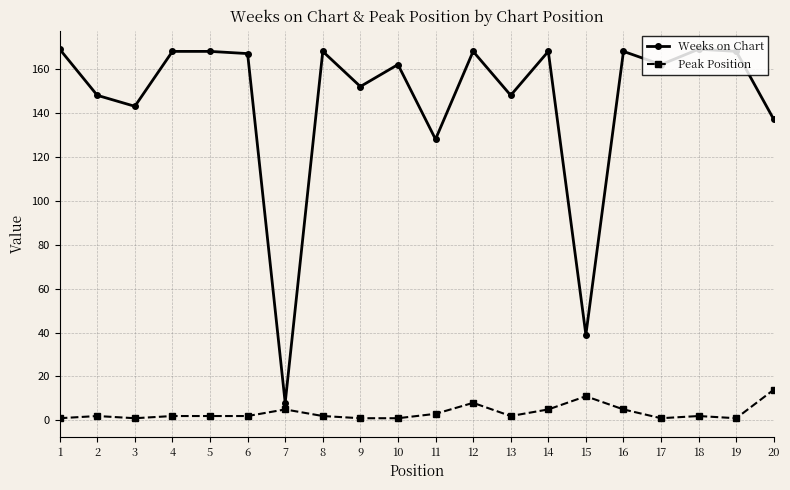

What is the maximum value for Weeks on Chart?

169